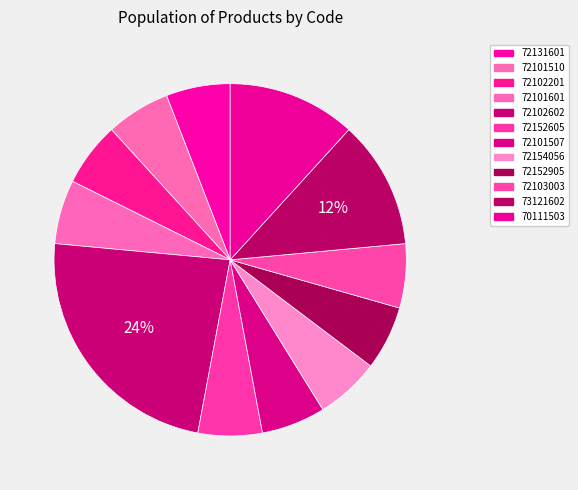

How many slices are in this pie chart?

12